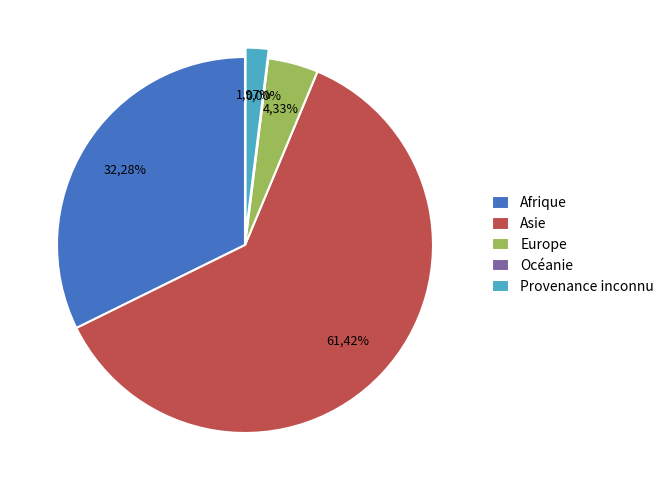

The Asie slice represents 61% of the pie. True or false?

True